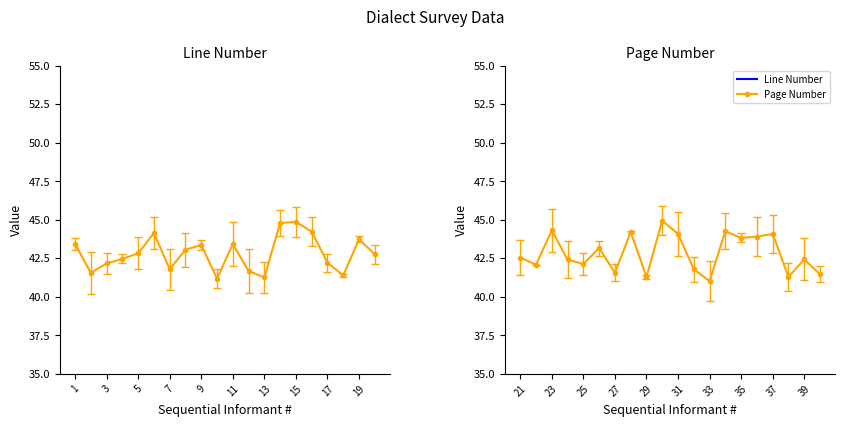

Does the chart have visible grid lines?

No